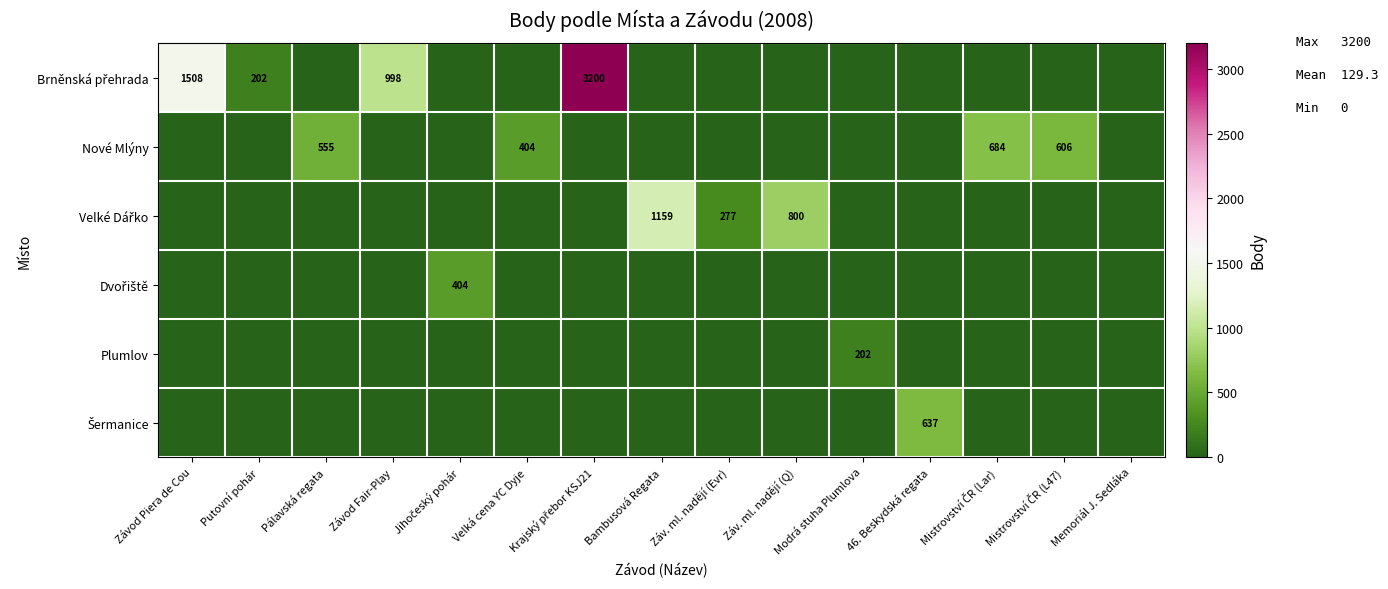

Which has a higher value, Závod Fair-Play or Pálavská regata?

Závod Fair-Play